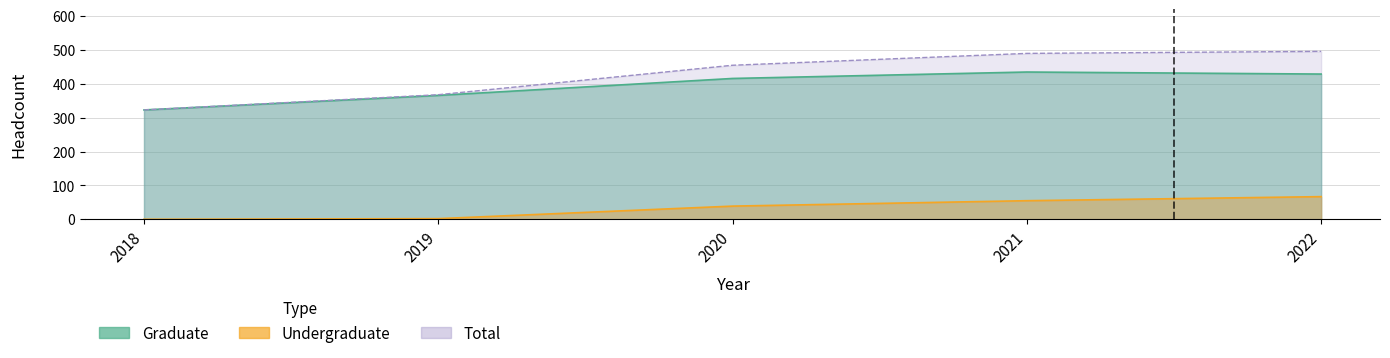

What is the difference between the maximum and minimum values in the Undergraduate series?

67